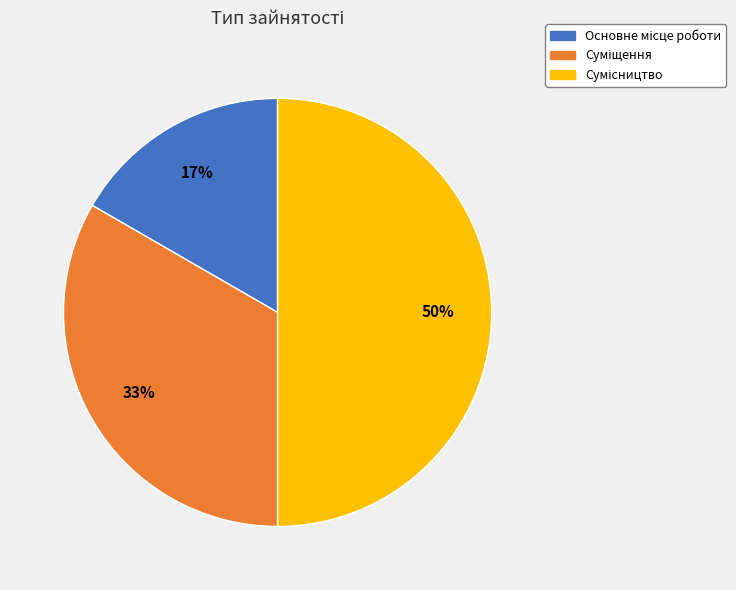

How many slices are in this pie chart?

3